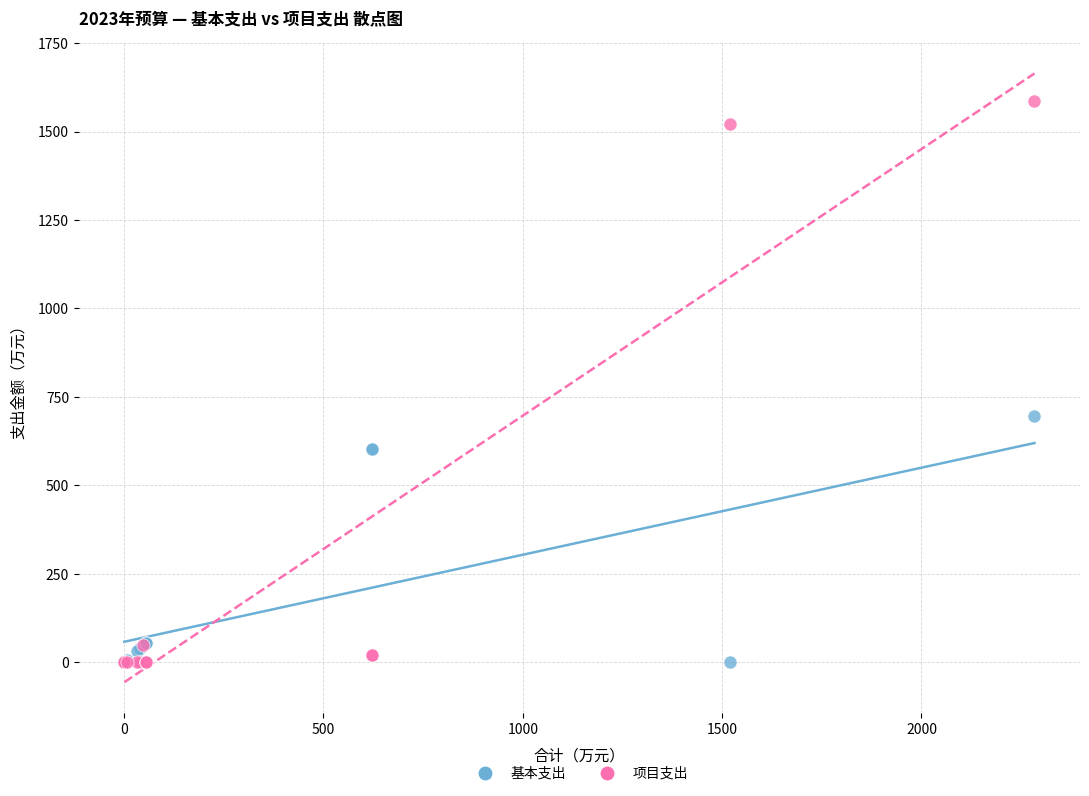

In the 项目支出 series, what Y value is closest to 793?

1520.0